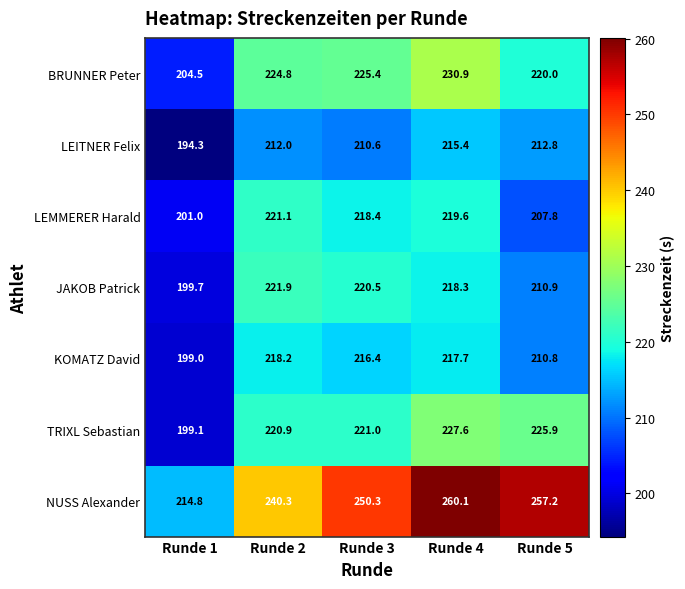

At how many categories does at least one series exceed 259?

1